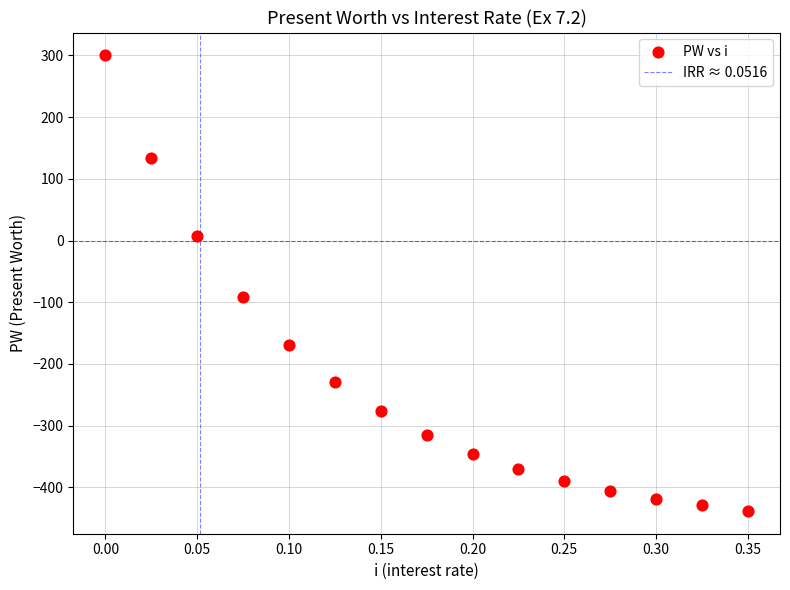

What Y value in the scatter plot is closest to -69?

-91.7